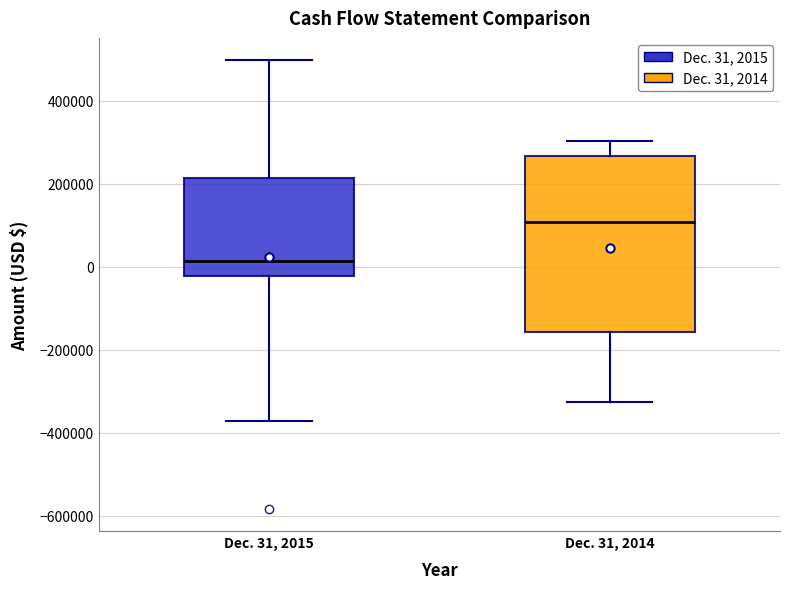

Reading left to right, transcribe this box plot: for each box, give where its median line is, the range the box spans, and where its two whiskers end, as read against the y-axis. The values are not printed on the chart, so give them approximately, as read against the axis.

Dec. 31, 2015: median 20000, box -20000 to 220000, whiskers -380000 to 500000
Dec. 31, 2014: median 100000, box -160000 to 260000, whiskers -320000 to 300000